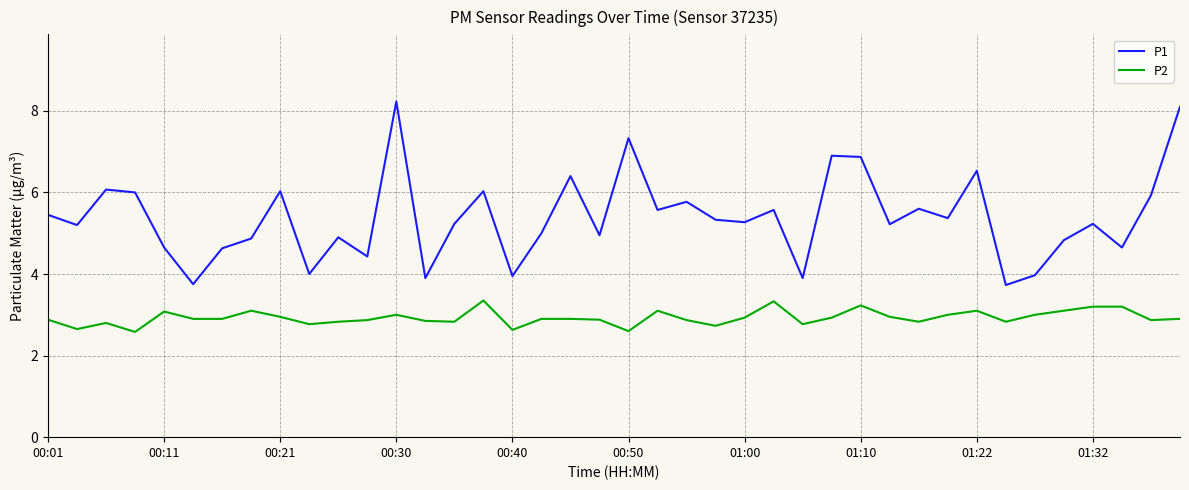

Which series has the largest range (max minus min)?

P1